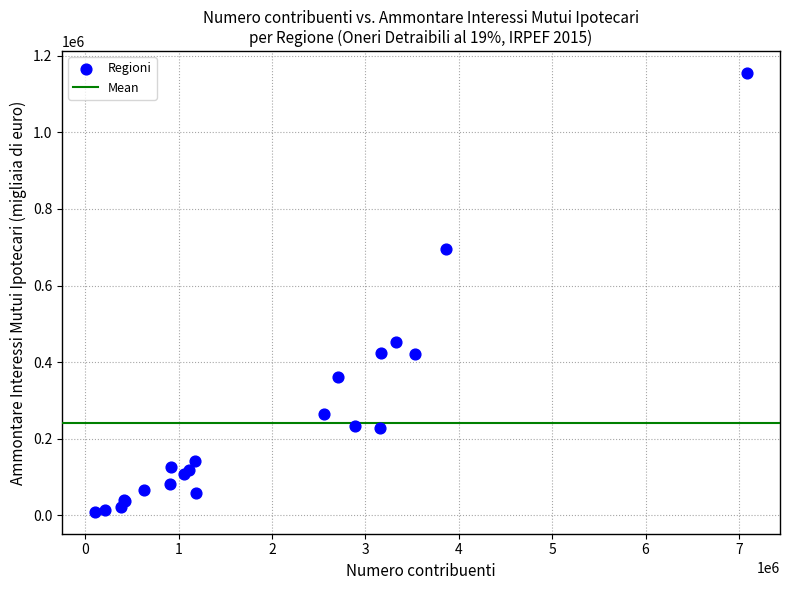

What Y value in the scatter plot is closest to 581907?

696133